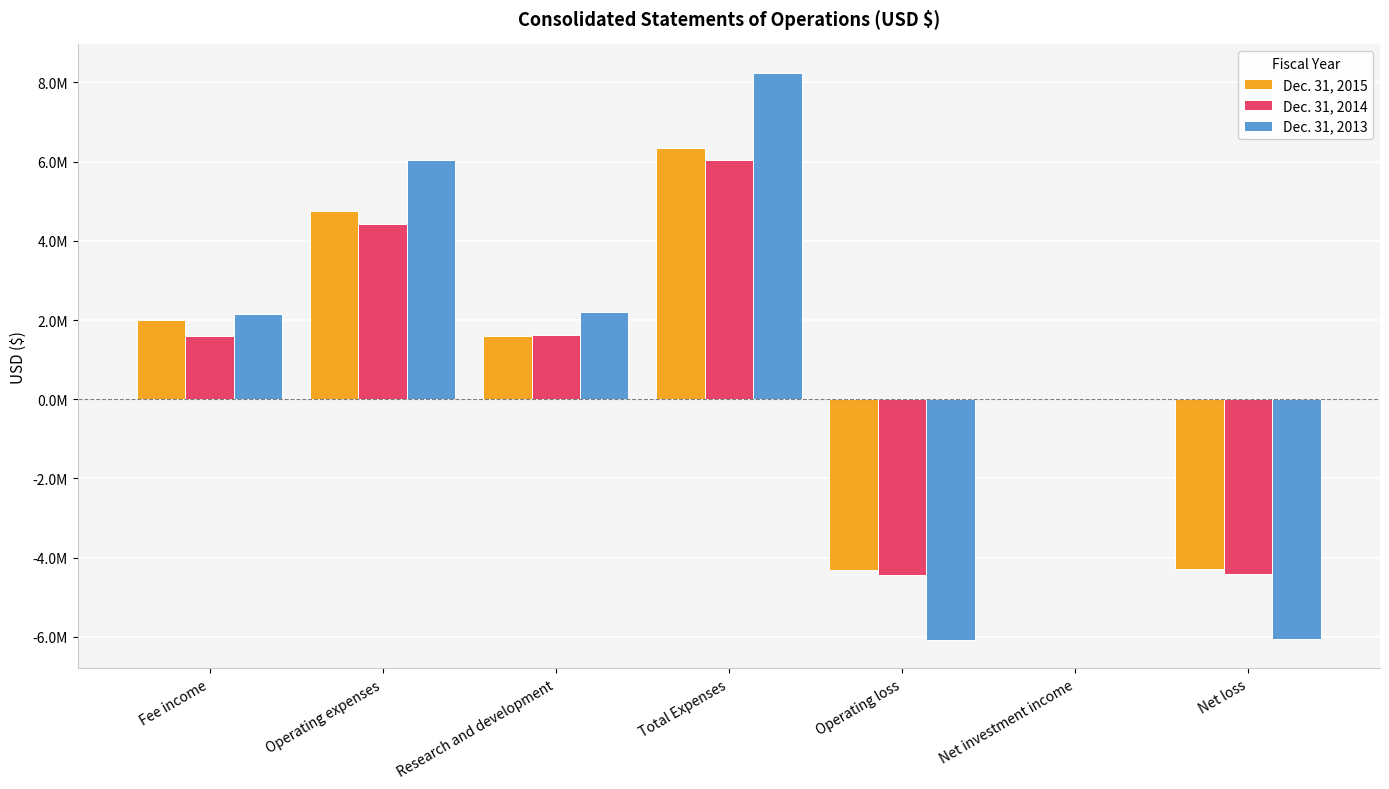

Are the bars horizontal?

No